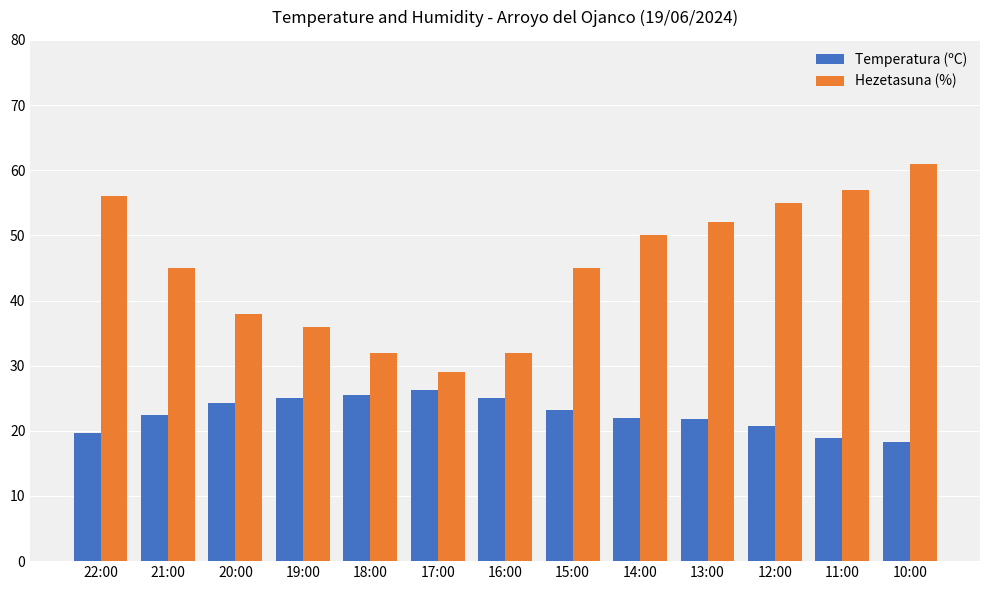

The value of Hezetasuna (%) at 14:00 is 50.0. True or false?

True